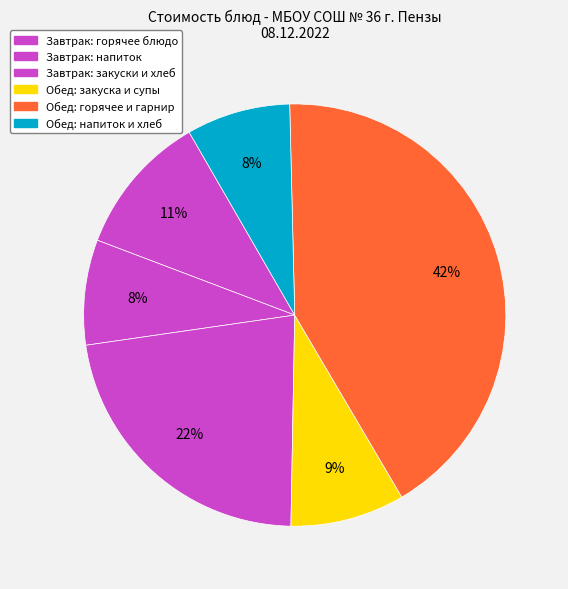

Count the number of slices in the pie.

6